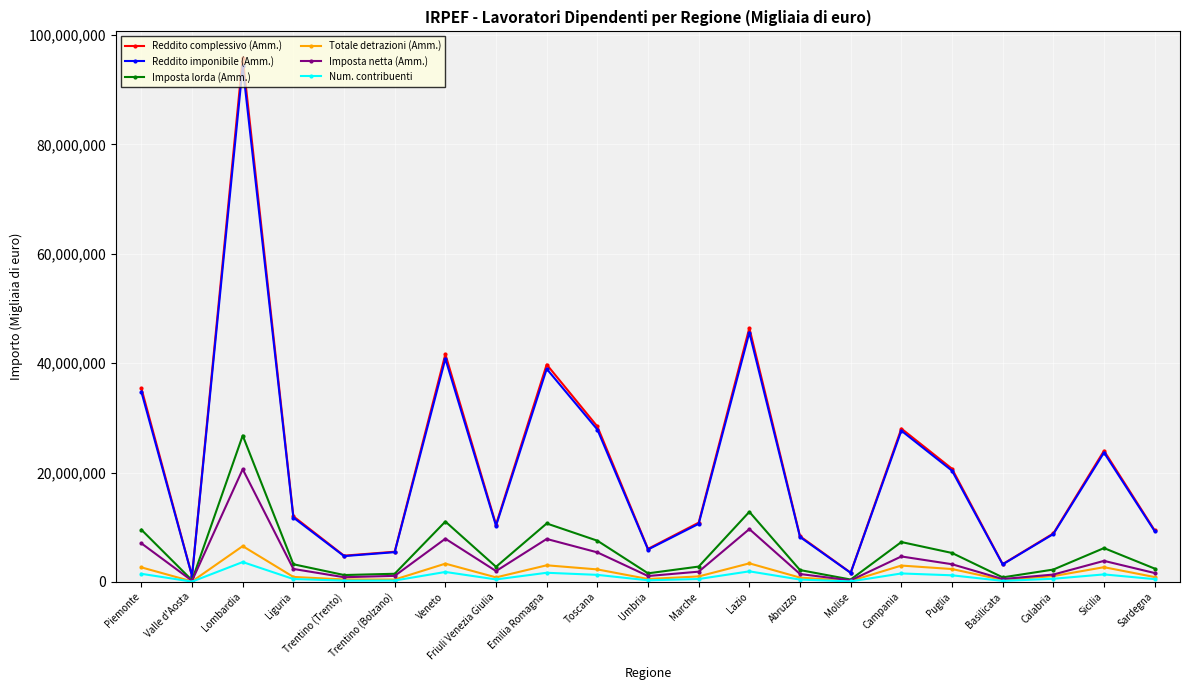

What is the difference between the second highest and second lowest values in the Imposta netta (Amm.) series?

9379447